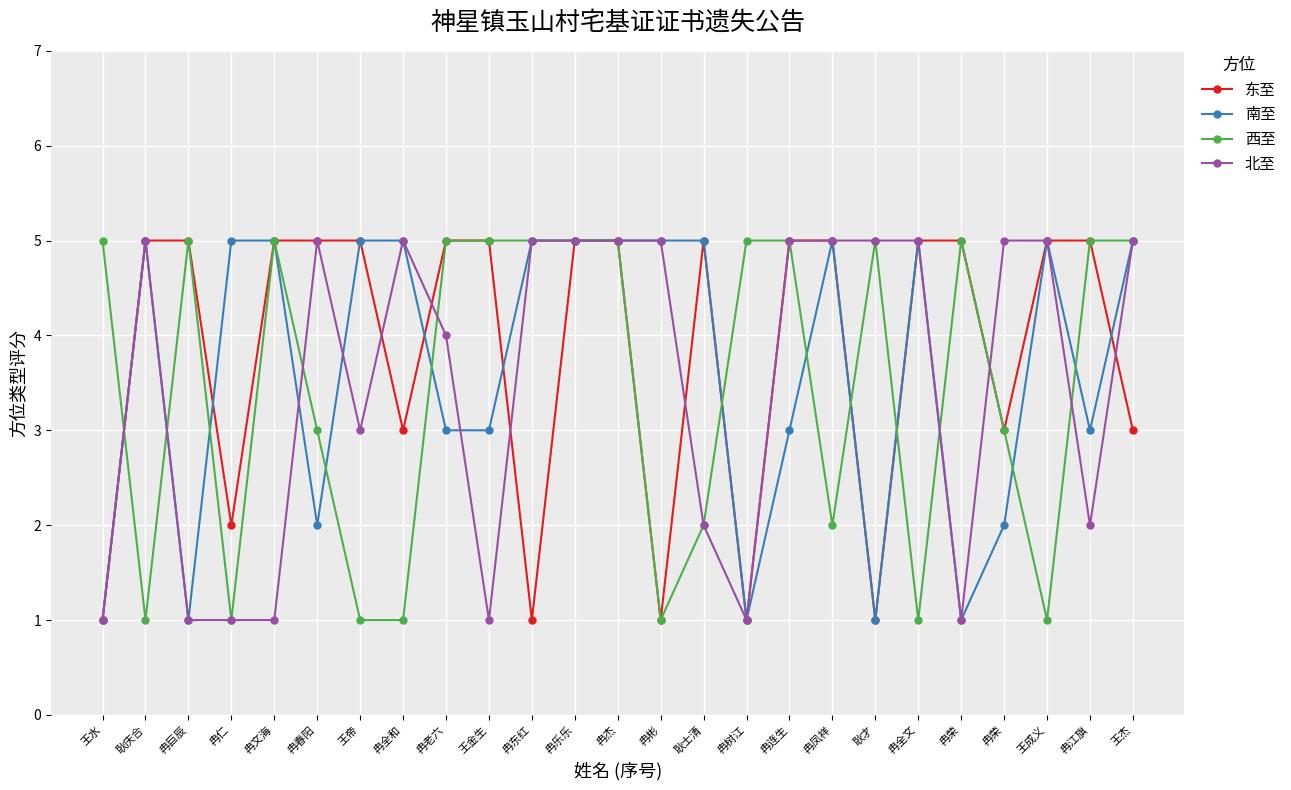

Is this an area chart (filled region under the line)?

No